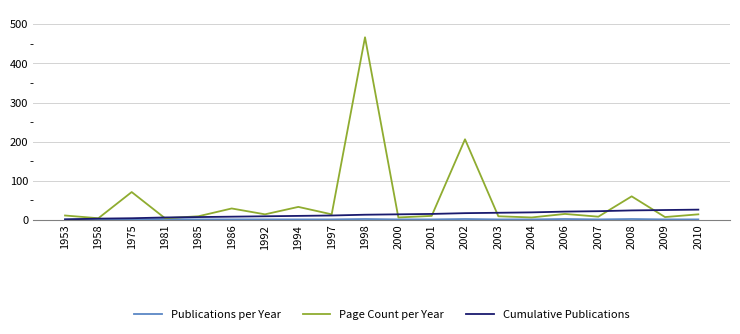

The value of Cumulative Publications at 2007 is 22. True or false?

True